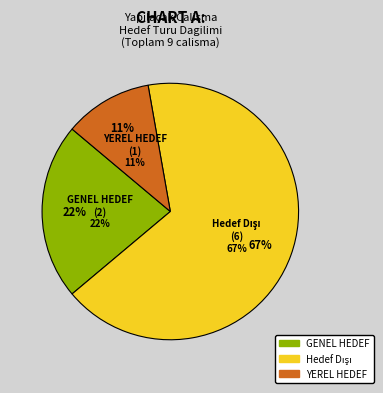

What percentage is NOT represented by Hedef Dışı?

33.3%